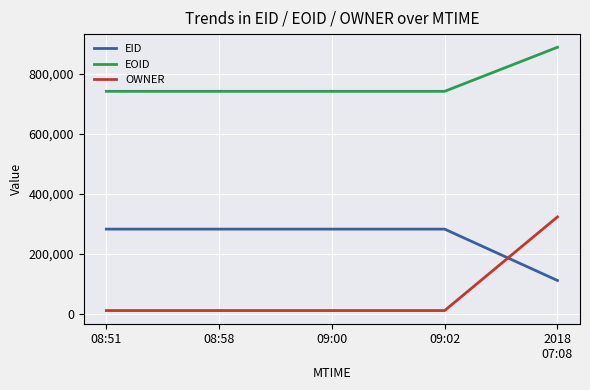

List the series in order of their peak value, lowest first.

EID, OWNER, EOID